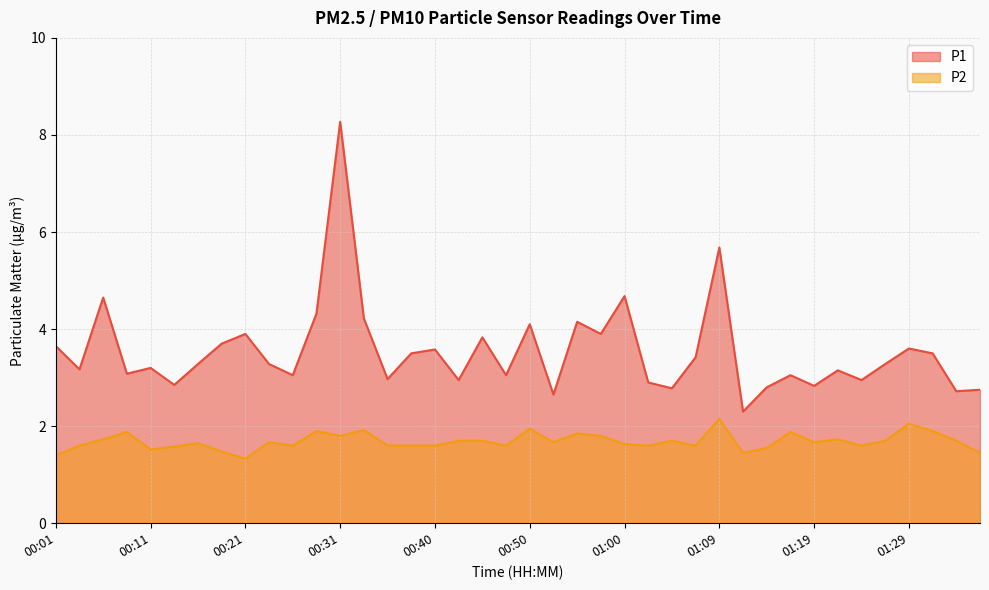

What is the label of the 35th point from the left?

01:24